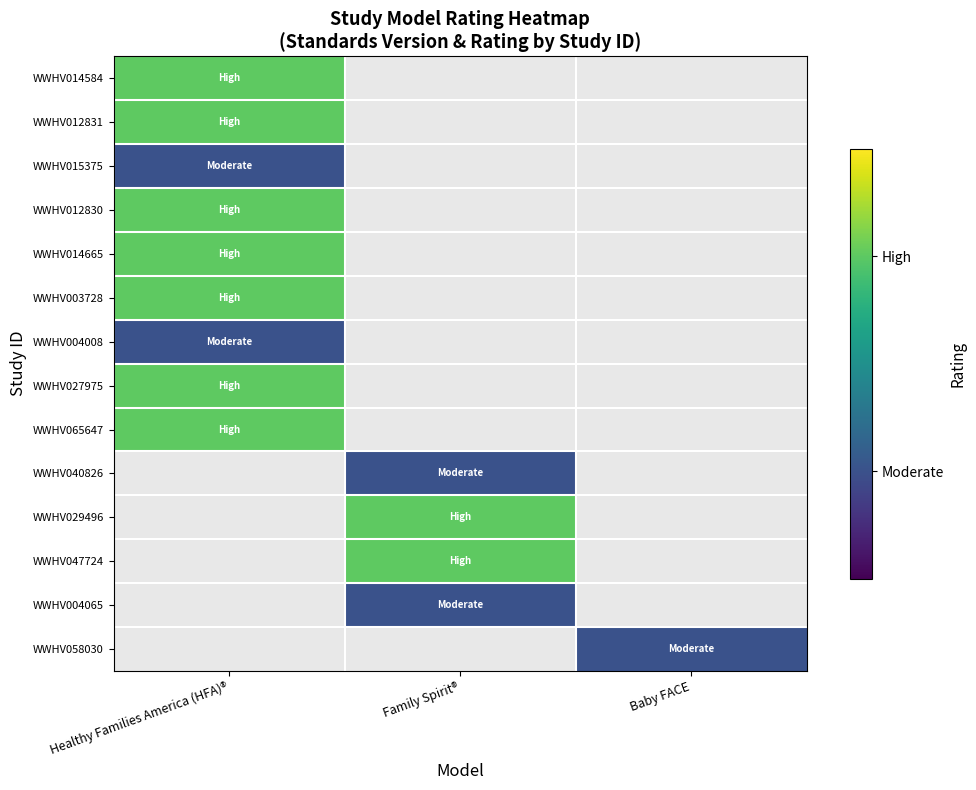

Is the value of WWHV040826 at Family Spirit® greater than the value of WWHV065647 at Baby FACE?

No